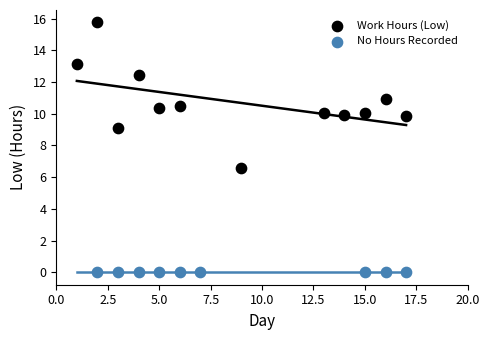

Which series reaches the minimum Y coordinate?

No Hours Recorded